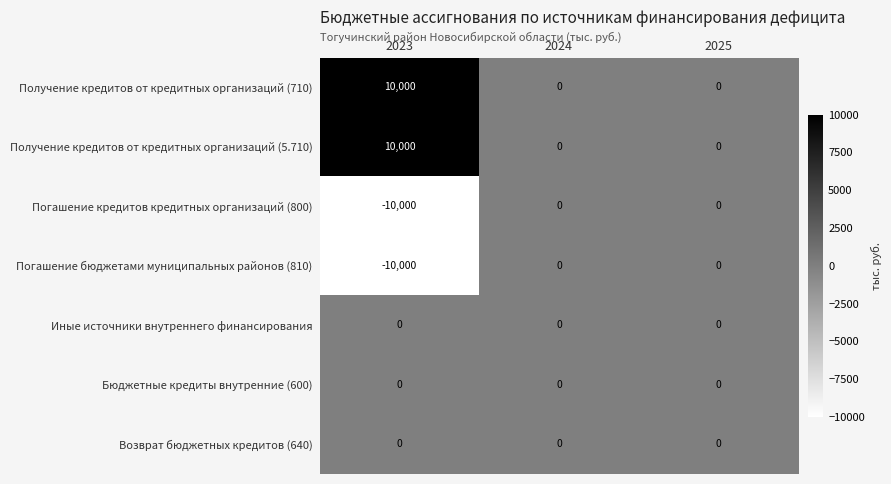

True or false: Иные источники внутреннего финансирования has a value of 0 at 2025.

True